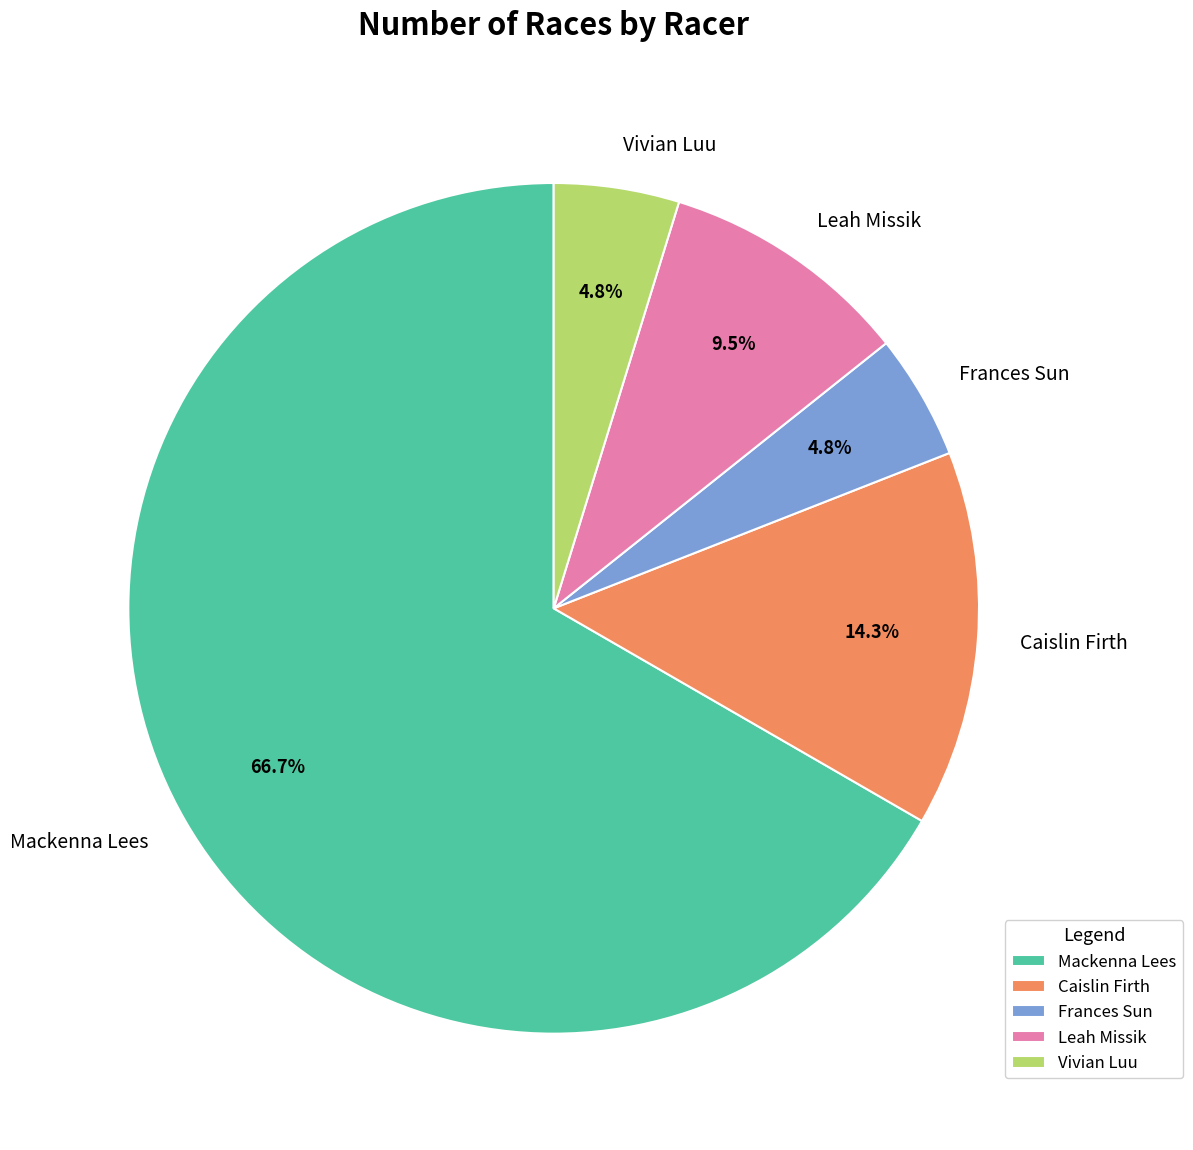

Is Caislin Firth the majority of the pie?

No